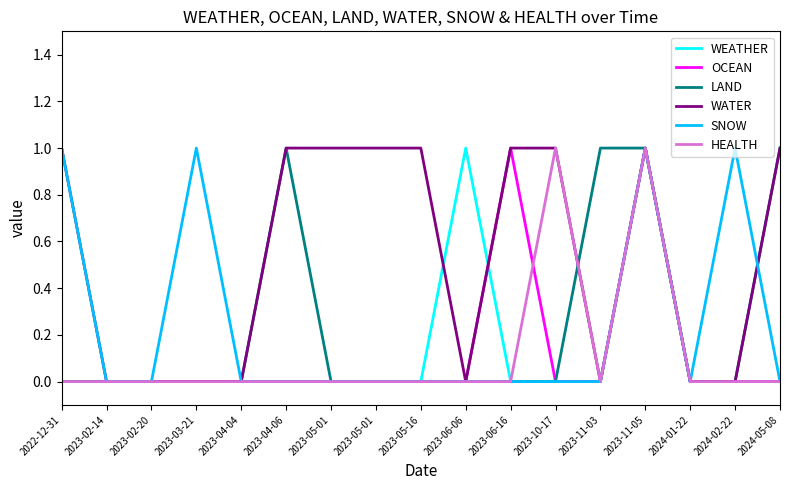

In SNOW, how many points are lower than both neighbors (excluding endpoints)?

1